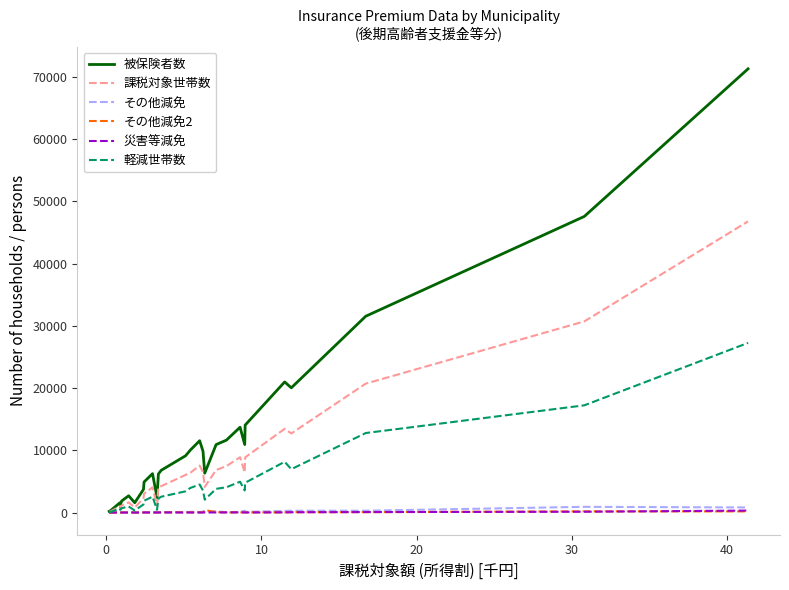

Which series has the largest range (max minus min)?

被保険者数